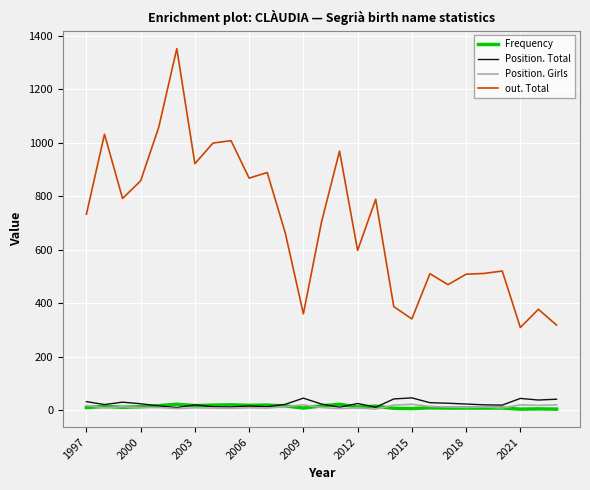

How many lines are shown in the chart?

4